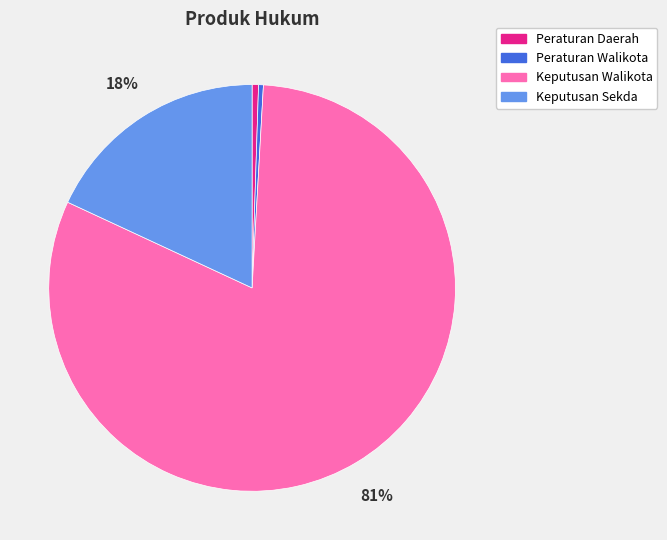

True or false: Keputusan Sekda accounts for 18% of the total.

True